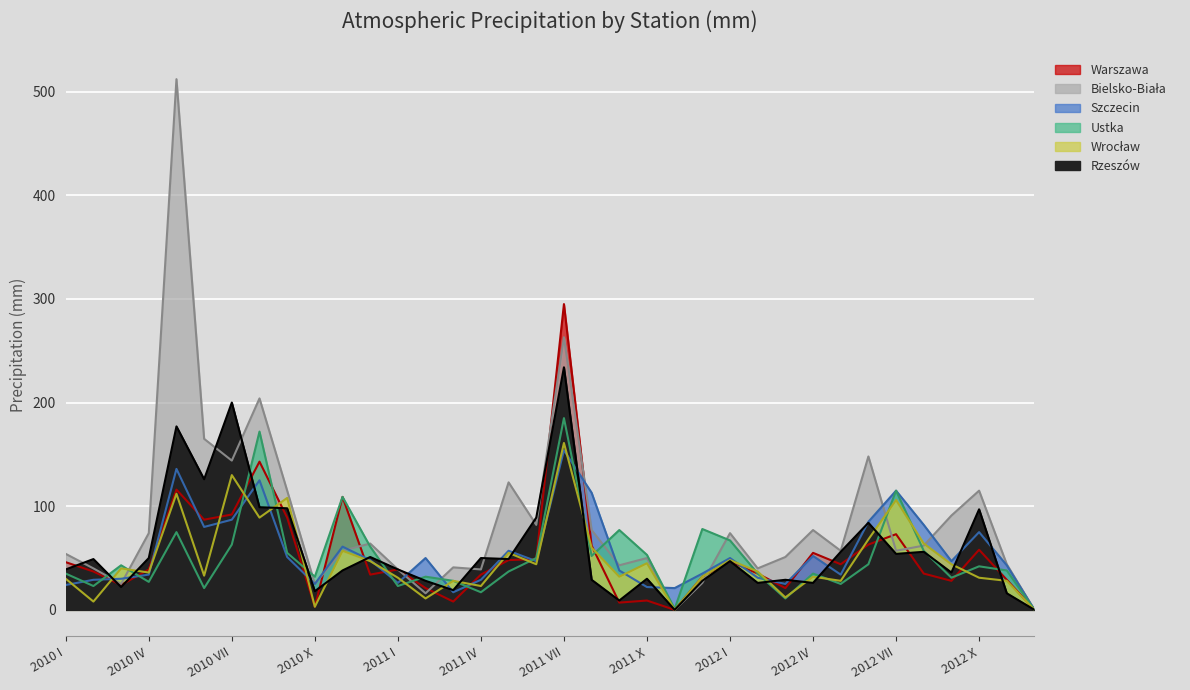

How many values in the Bielsko-Biała series are below 57?

16